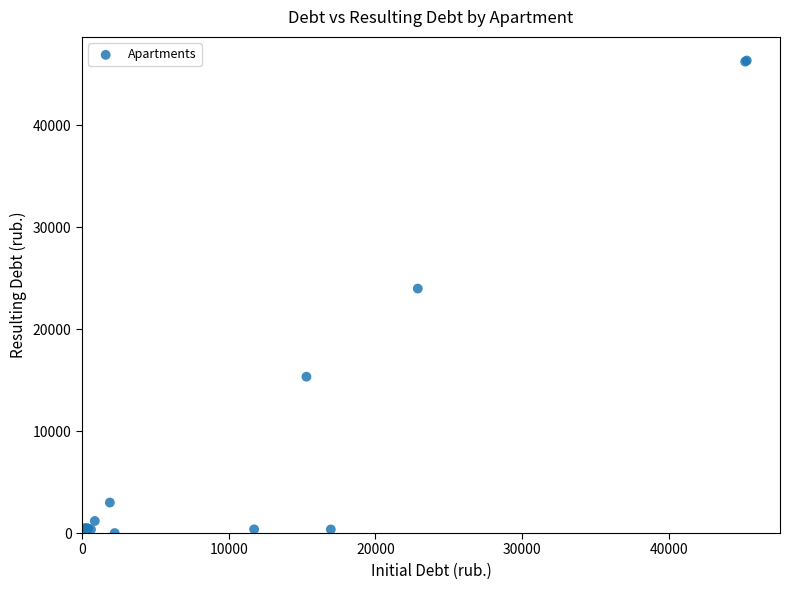

What Y value in the scatter plot is closest to 23175?

23979.6